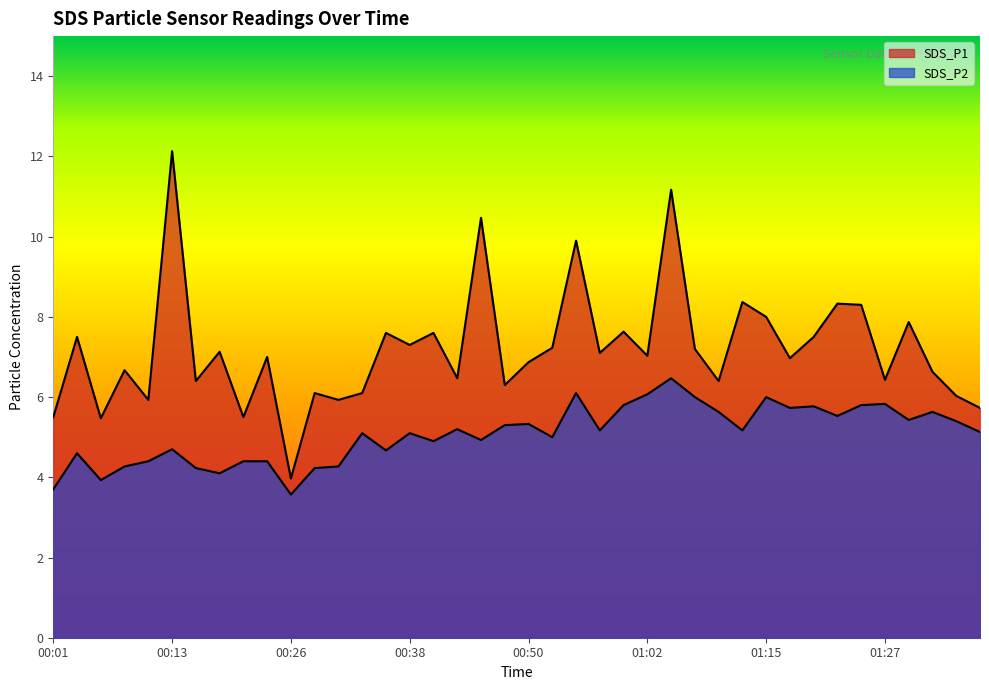

What is the difference between the second highest and second lowest values in the SDS_P2 series?

2.4